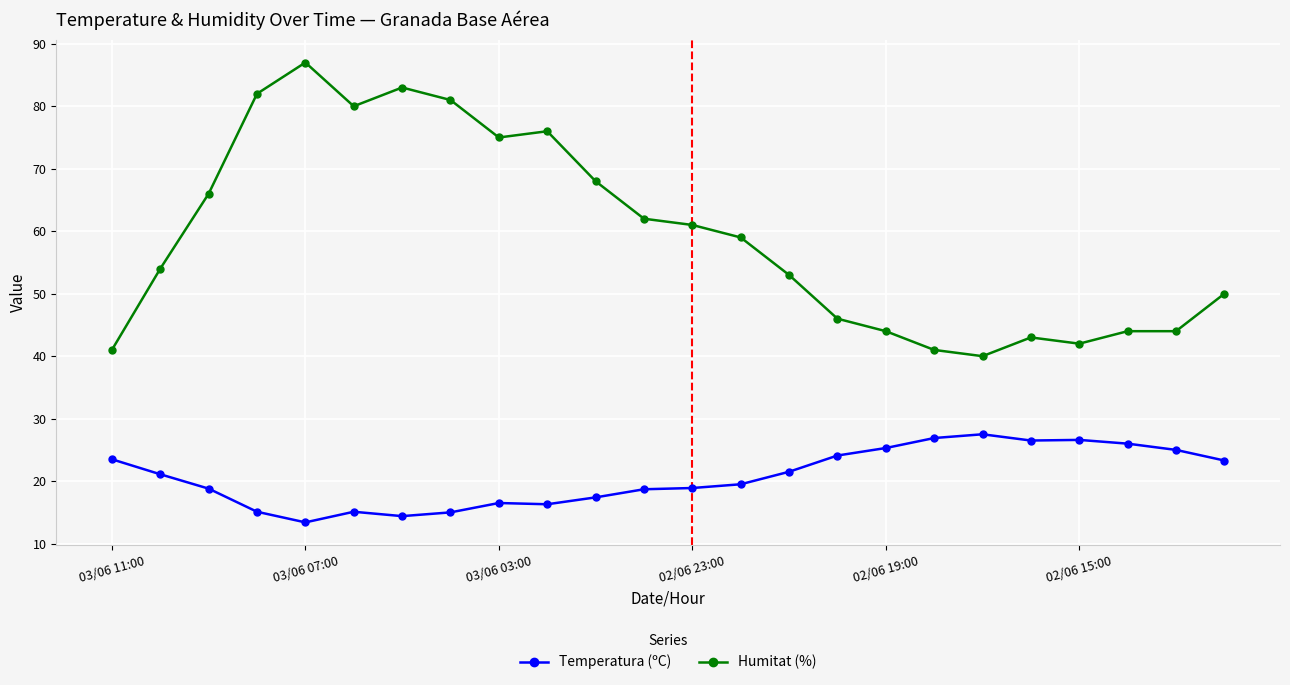

What is the sum of all Humitat (%) values?

1422.0